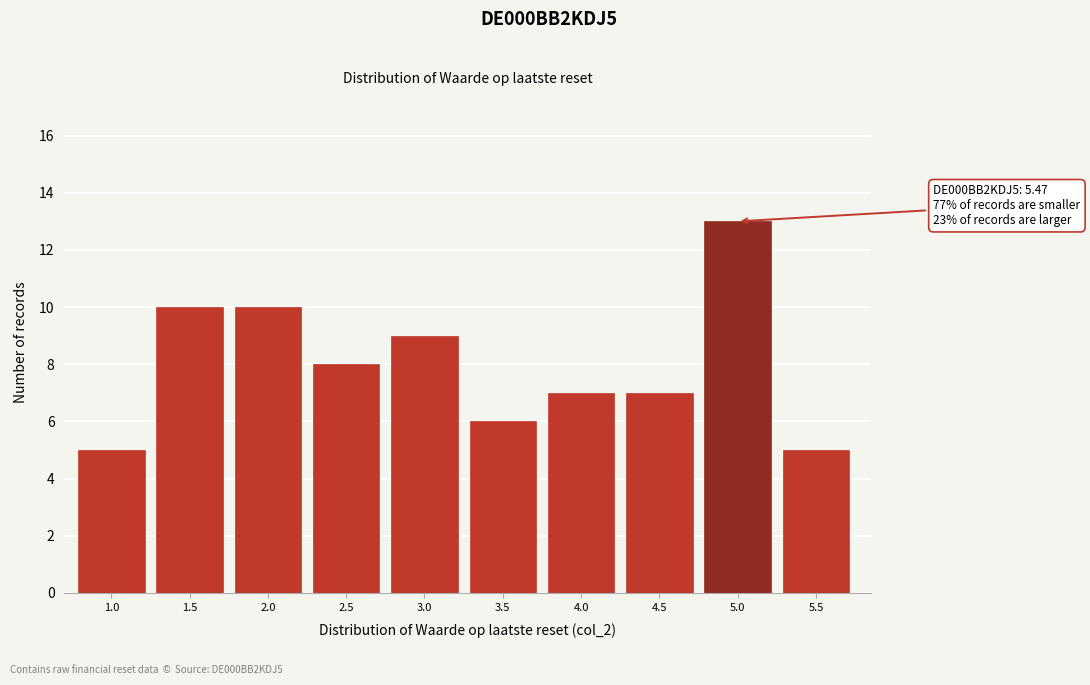

Reading right to left, list all the values displayed in this chart.

5	13	7	7	6	9	8	10	10	5